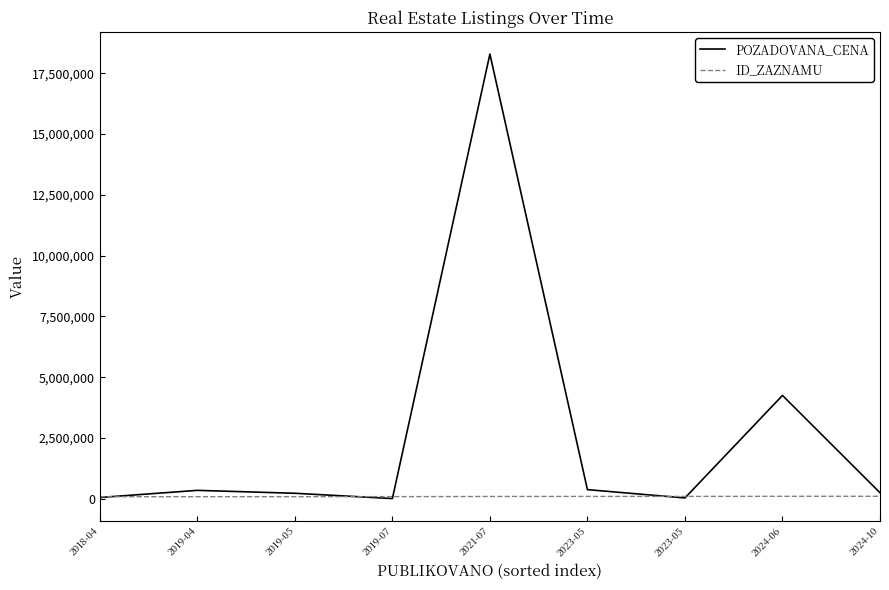

What are all the series names shown in the legend?

POZADOVANA_CENA, ID_ZAZNAMU